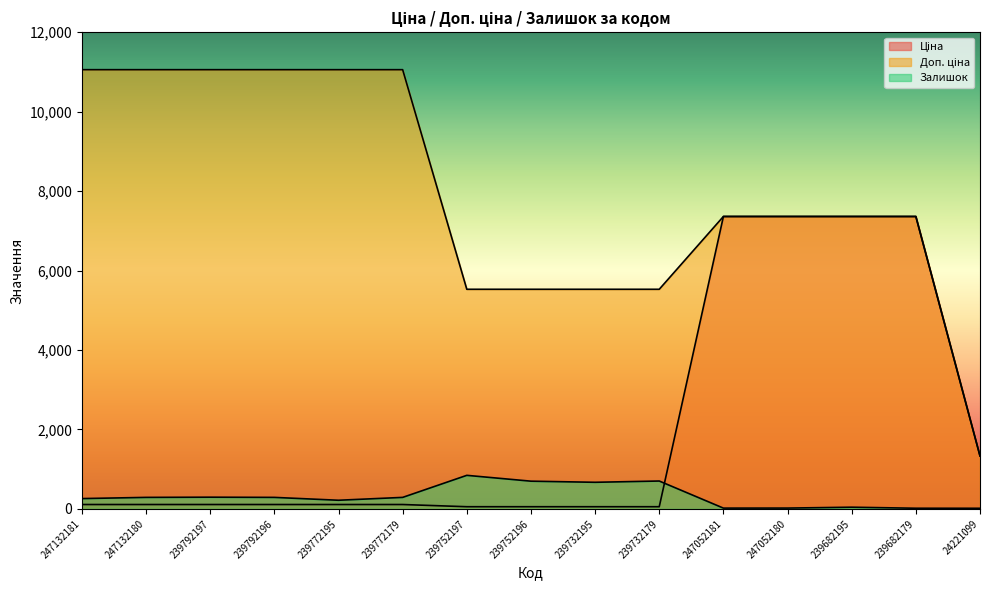

Where does the Залишок series first go above 290?

239792197